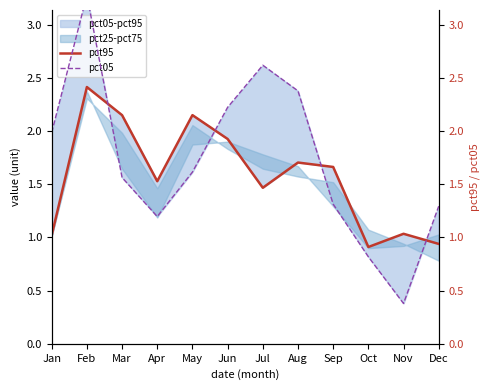

Which series ends up on top after the final intersection of pct95 and pct05?

pct05